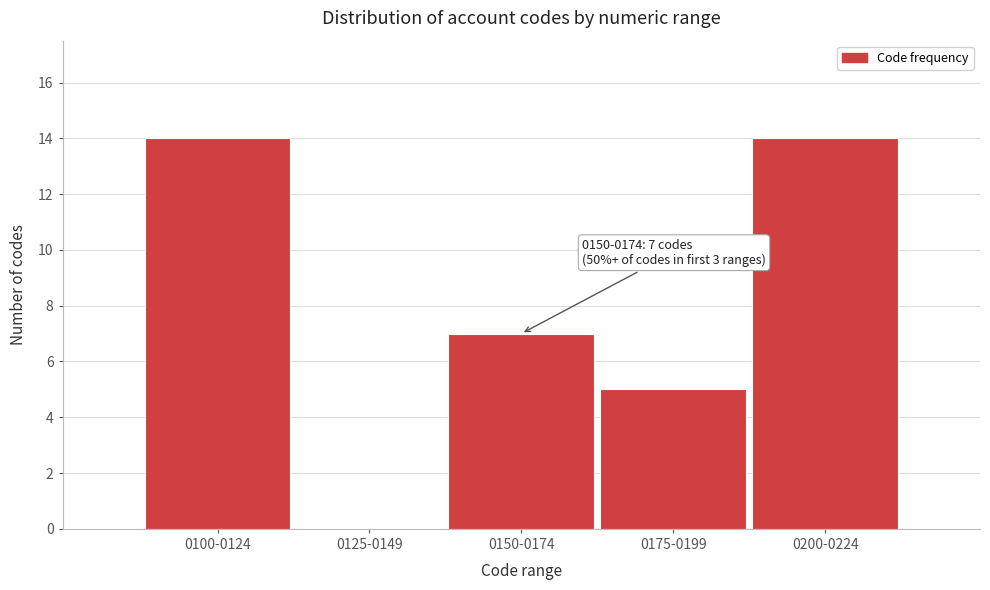

Reading right to left, list all the values displayed in this chart.

0200-0224=14	0175-0199=5	0150-0174=7	0125-0149=0	0100-0124=14